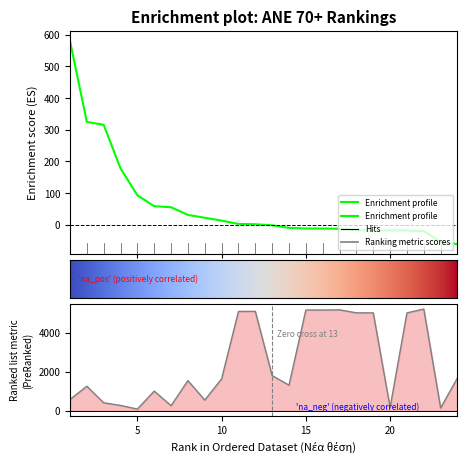

Reading left to right, what are all the values shown in this chart?

ΔΑΙ: 573.0	1250.0	404.0	266.0	81.0	1001.0	254.0	1538.0	540.0	1630.0	5080.0	5083.0	1794.0	1304.0	5152.0	5151.0	5161.0	5008.0	5007.0	162.0	5004.0	5202.0	136.0	1676.0
Βαθμοί: 580.4	324.6	315.5	177.9	92.8	58.5	55.2	31.0	22.0	13.0	2.5	1.5	-1.8	-9.8	-12.0	-12.0	-12.8	-17.0	-18.0	-18.0	-18.2	-20.2	-53.9	-61.2